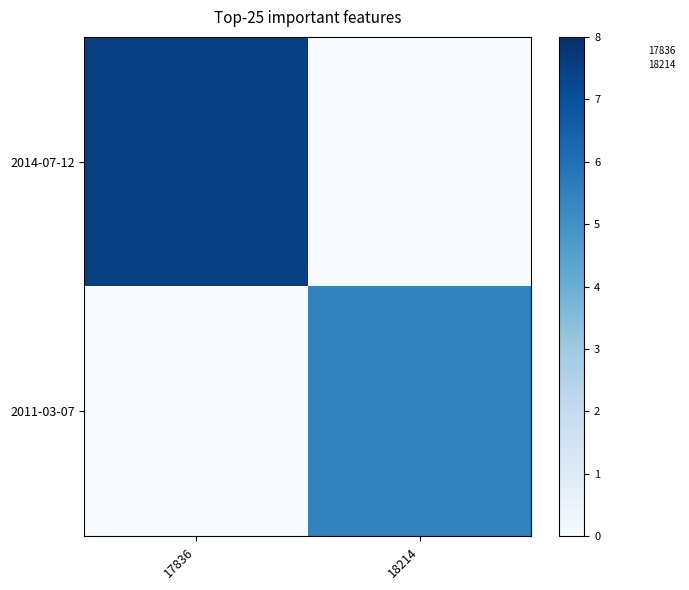

At how many categories does at least one series exceed 6?

1